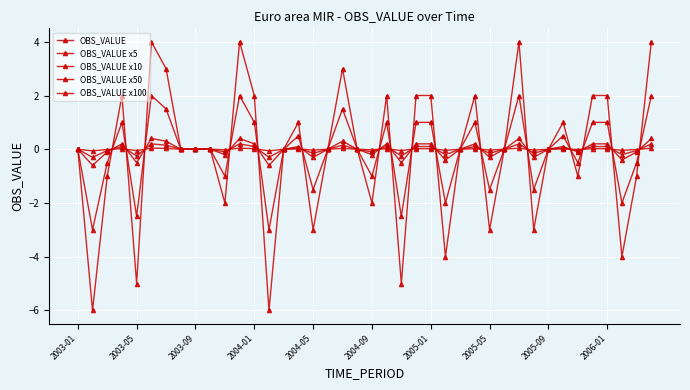

Is this an area chart (filled region under the line)?

No